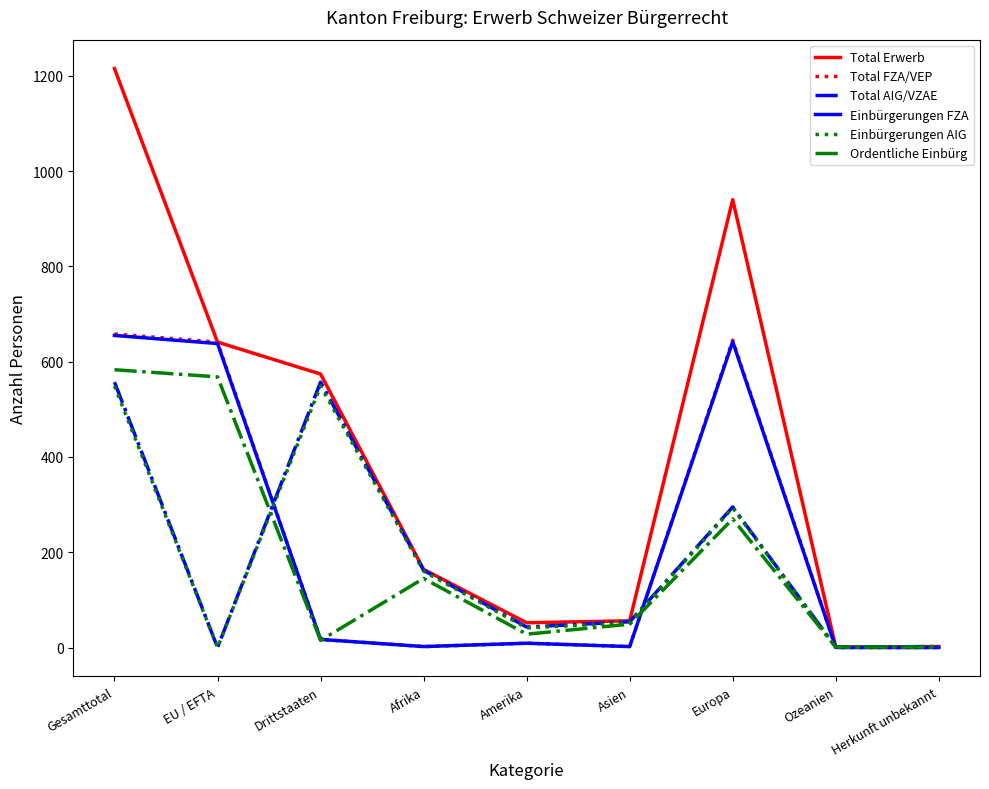

At which category does Einbürgerungen AIG reach its first local valley?

EU / EFTA